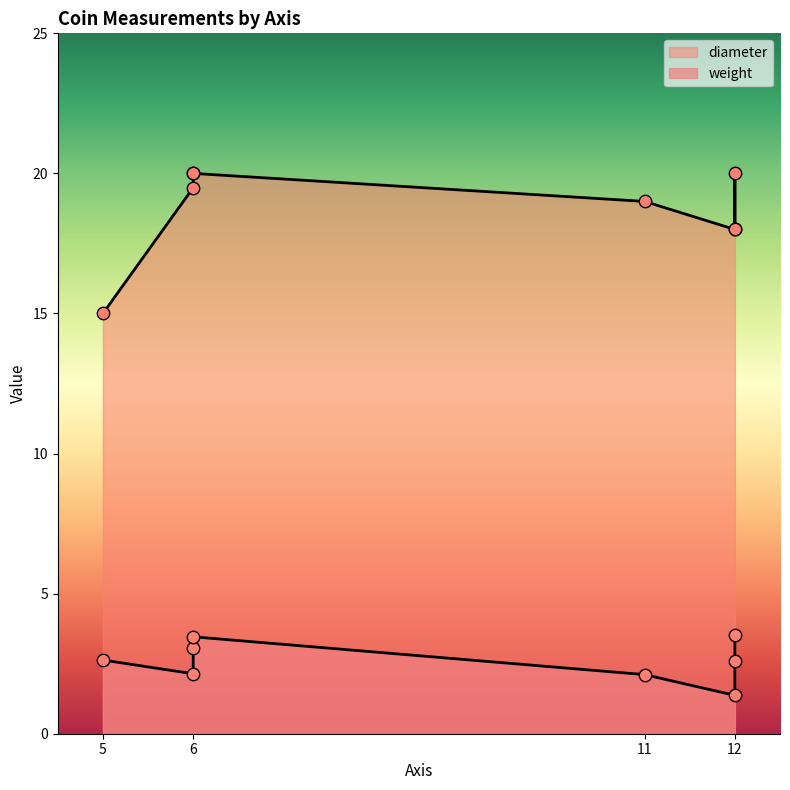

At how many categories does at least one series exceed 1?

8